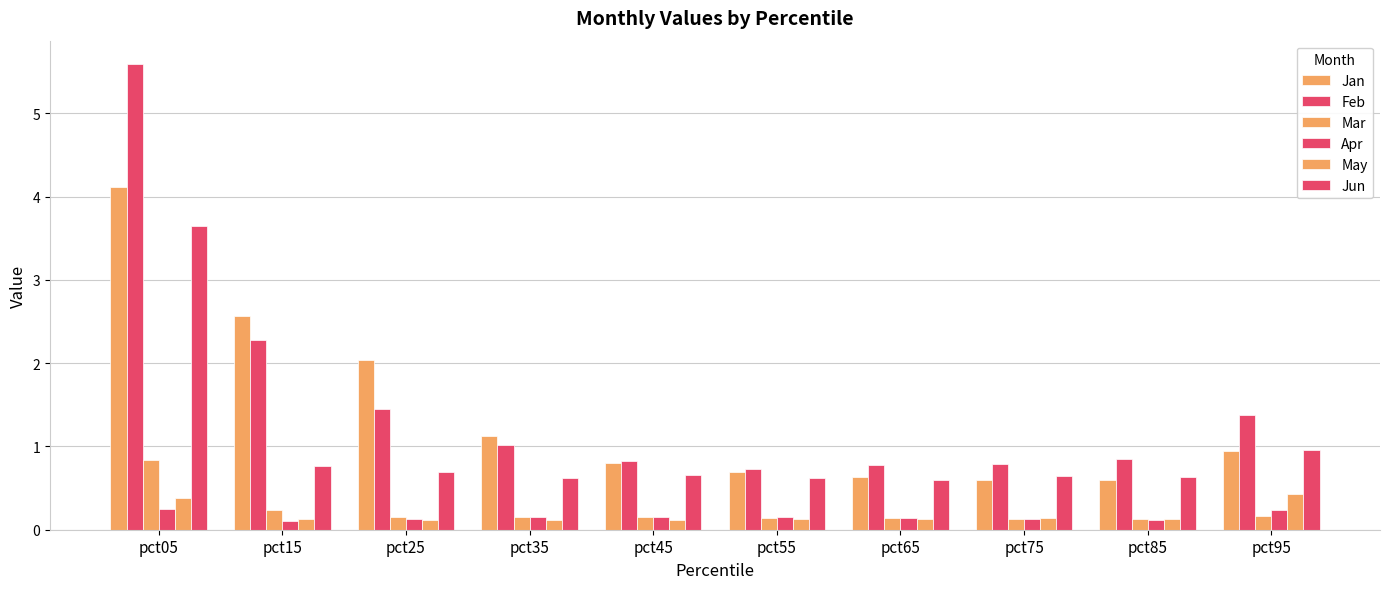

How many series are shown in this chart?

6